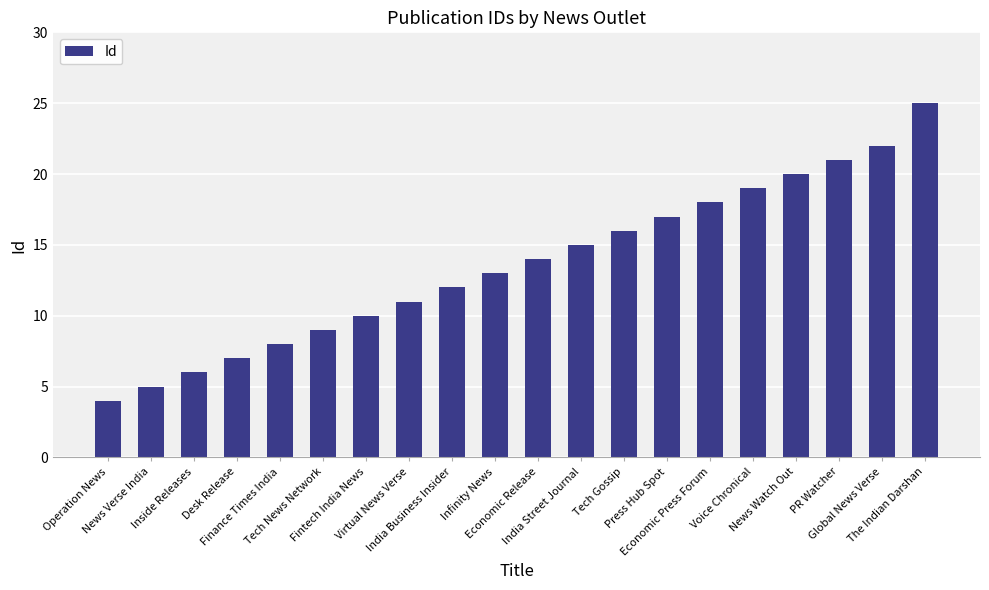

How many data points does each series have?

20